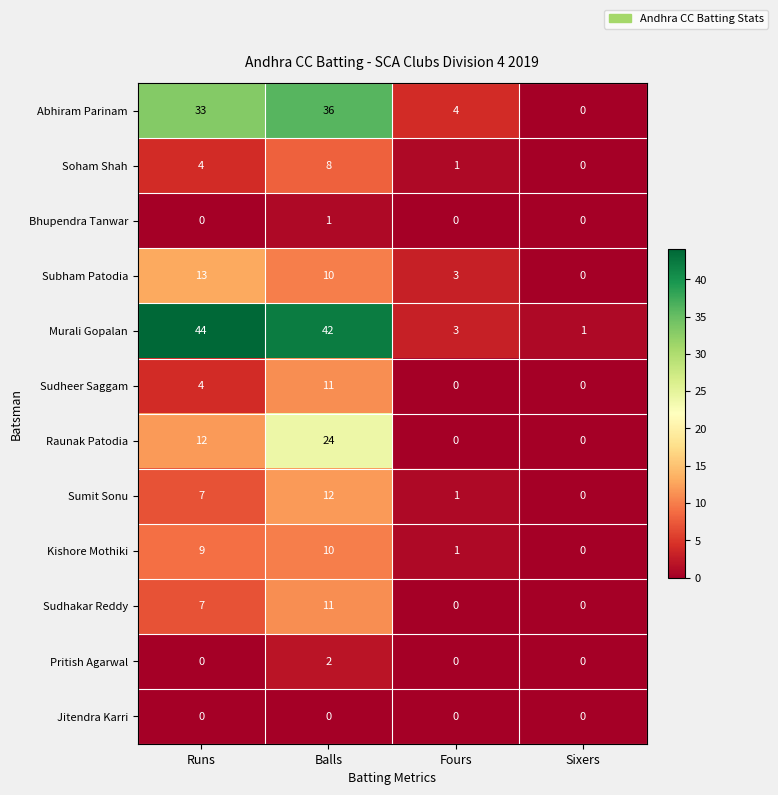

How many categories are shown in the chart?

4